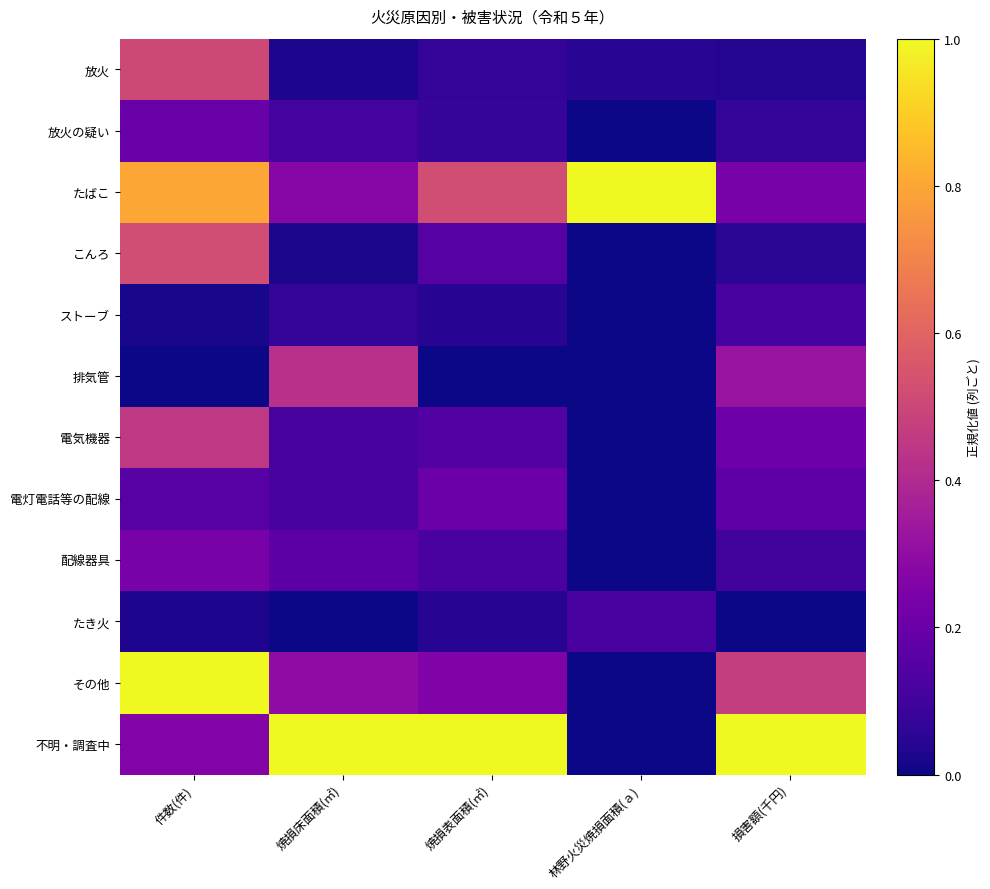

Rank the series at 林野火災焼損面積(ａ) from lowest to highest value.

放火の疑い, こんろ, ストーブ, 排気管, 電気機器, 電灯電話等の配線, 配線器具, その他, 不明・調査中, 放火, たき火, たばこ